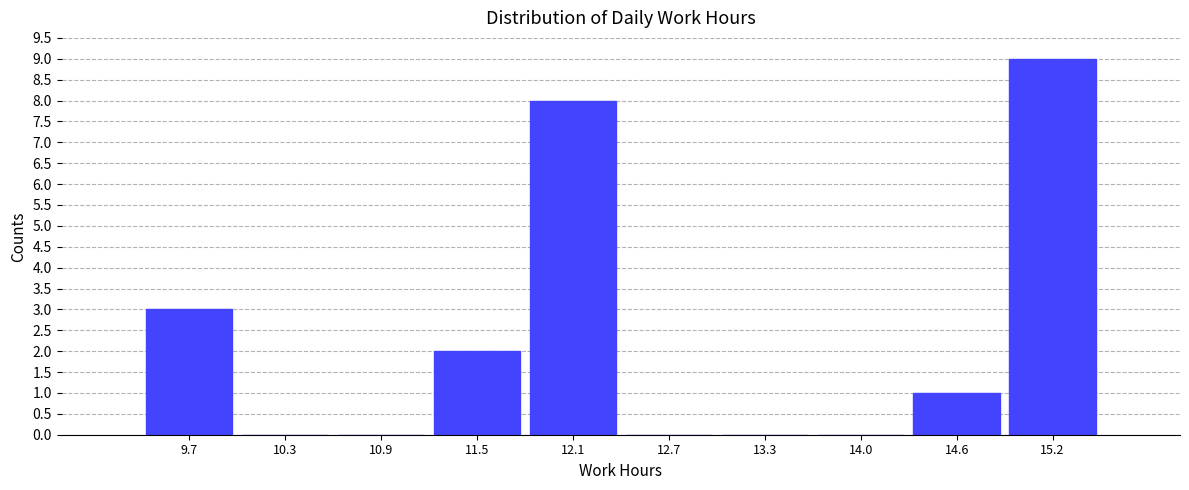

Reading left to right, list every bar in this chart as the range it spans on the x-axis followed by its height. Neither the bar edges nor the heights are printed on the chart, so give them approximately, as read against the axes.

9.4 to 10.0: 3
10.0 to 10.6: 0
10.6 to 11.2: 0
11.2 to 11.8: 2
11.8 to 12.4: 8
12.4 to 13.0: 0
13.0 to 13.6: 0
13.6 to 14.3: 0
14.3 to 14.9: 1
14.9 to 15.5: 9